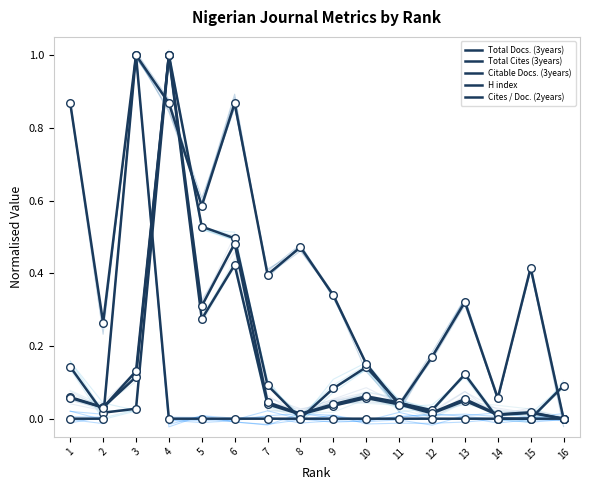

Which series reaches the maximum Y coordinate?

Total Docs. (3years)